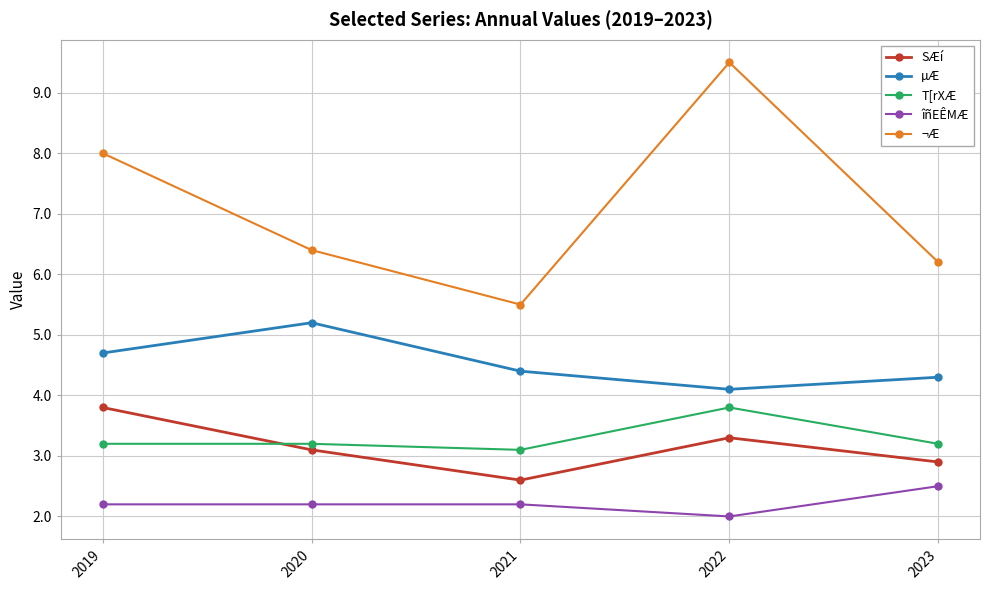

The value of ¬Æ at 2023 is 6.2. True or false?

True